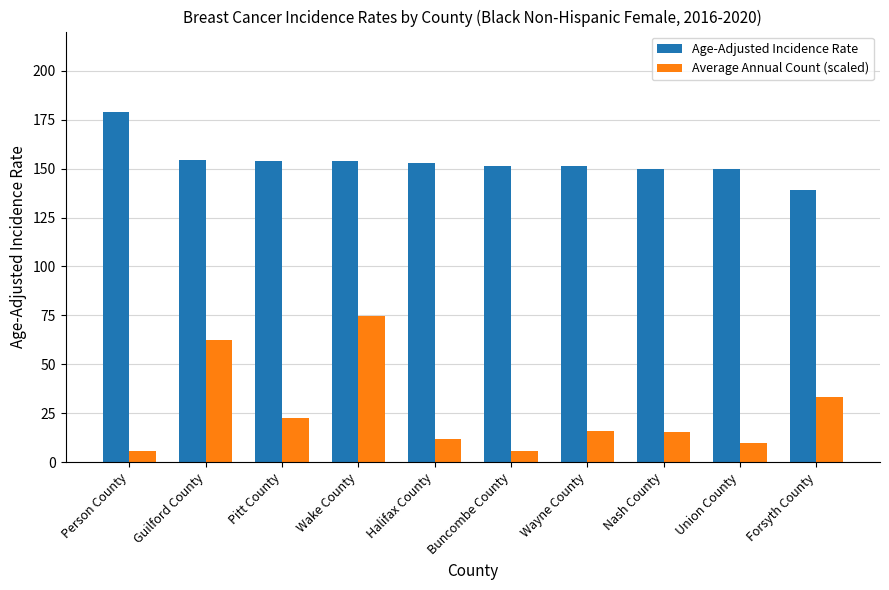

What is the average value of the Average Annual Count (scaled) series?

25.8